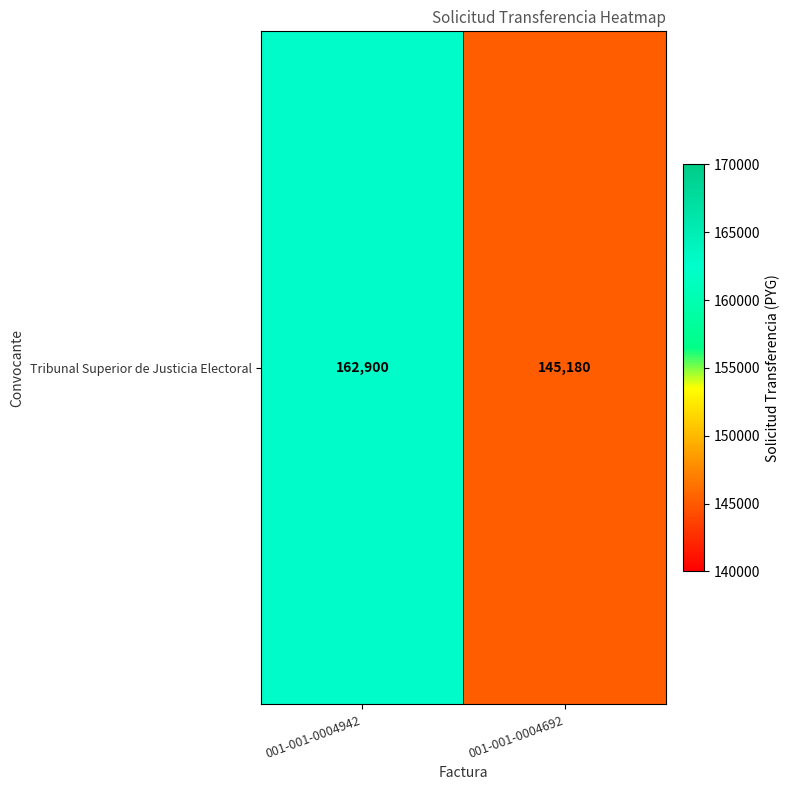

Reading left to right, what are all the values shown in this chart?

001-001-0004942=162900	001-001-0004692=145180